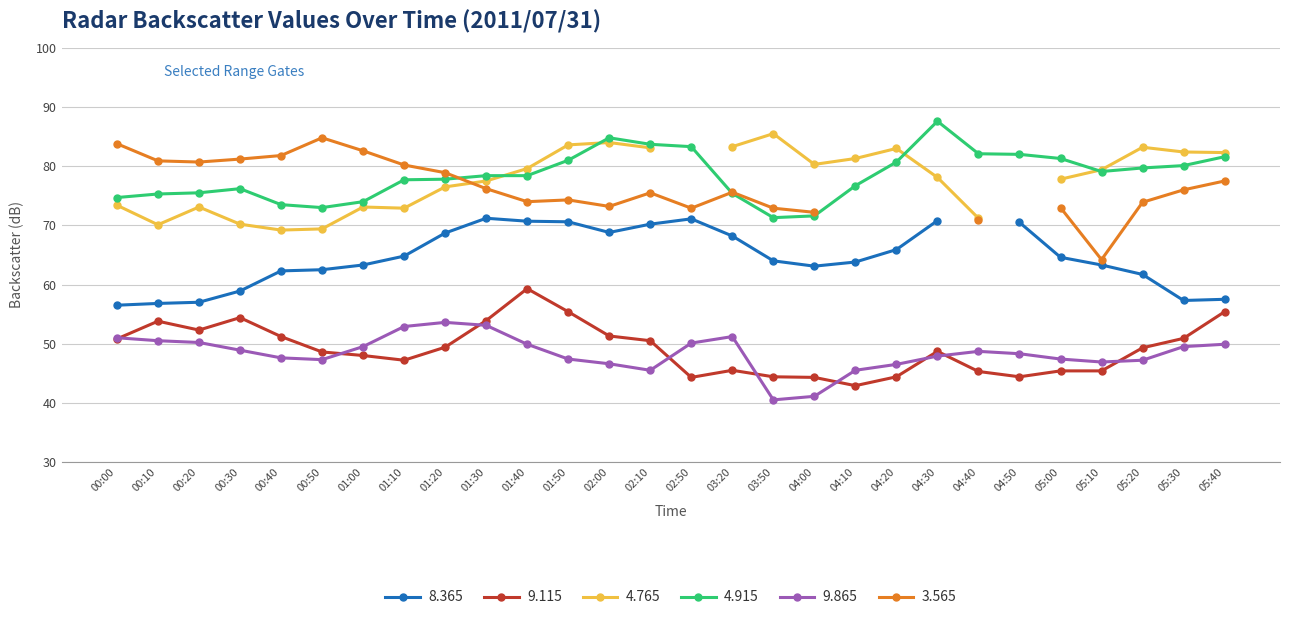

What is the highest value of the 4.915 series?

87.6